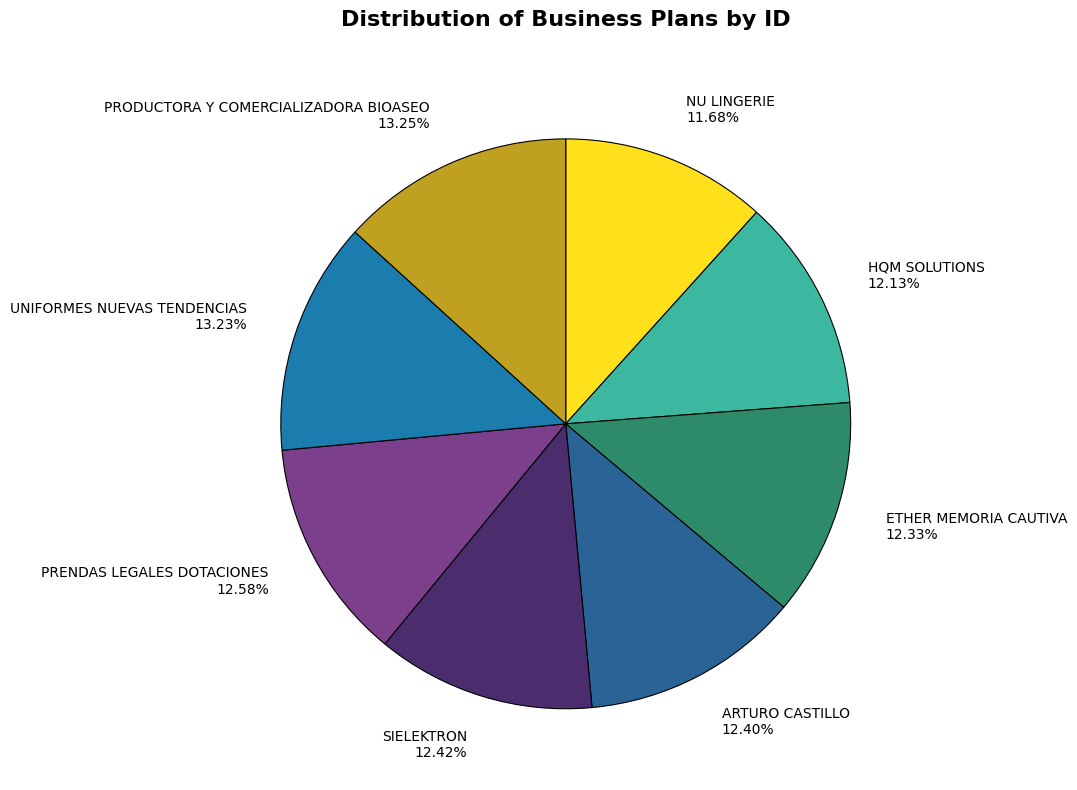

What is the ratio of the value at HQM SOLUTIONS to the value at NU LINGERIE?

1.0